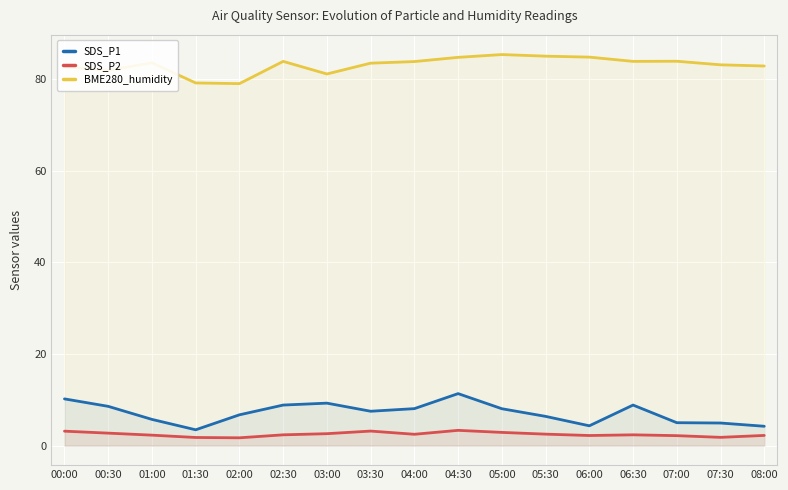

How many values in the SDS_P2 series exceed 2?

14